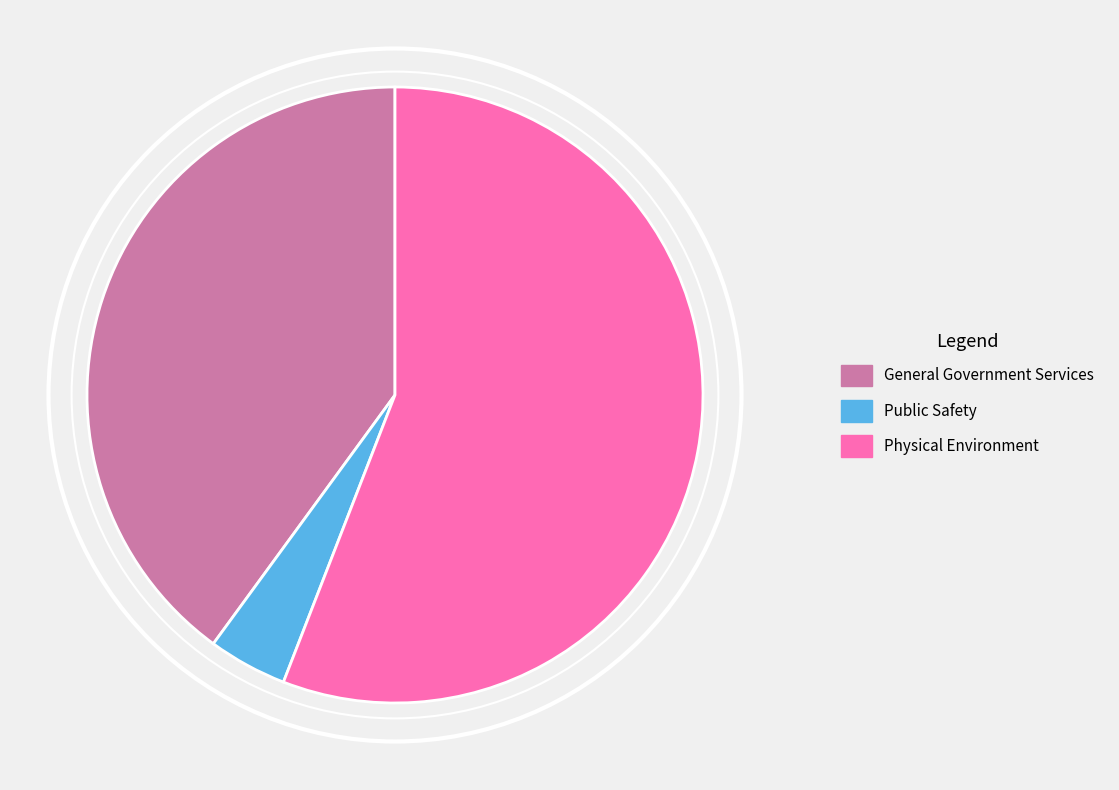

True or false: Public Safety accounts for 19% of the total.

False